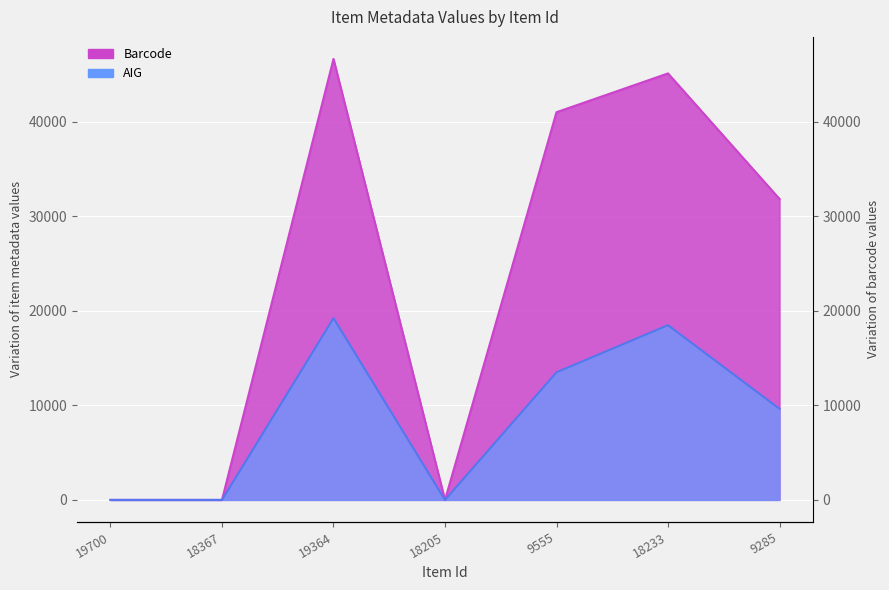

How many interior local valleys does the AIG series have?

1